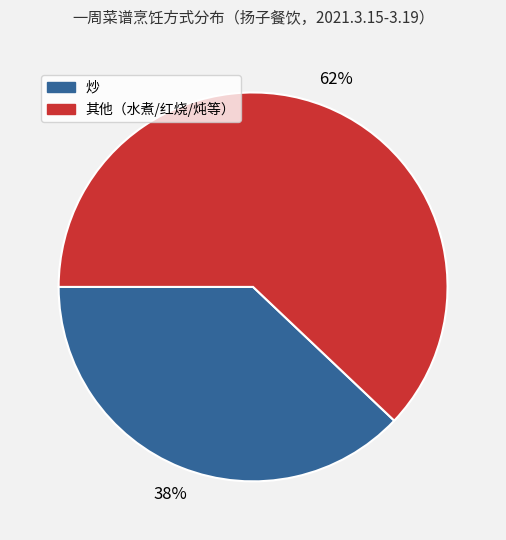

Combined, do 其他（水煮/红烧/炖等） and 炒 account for over 50%?

Yes